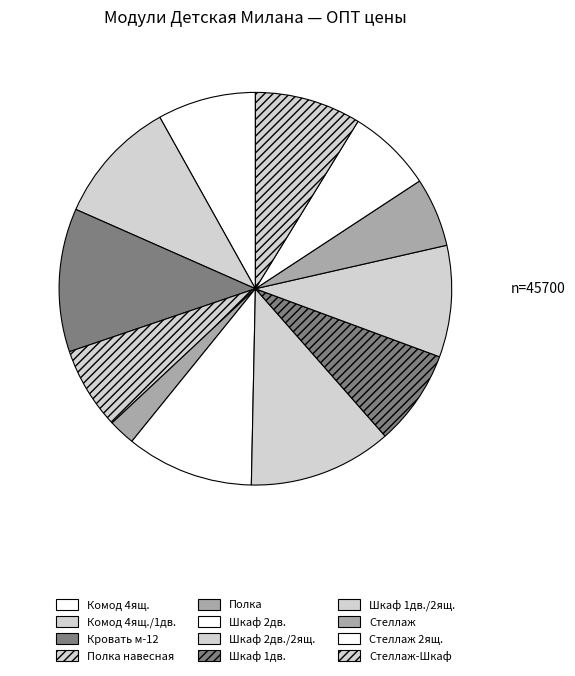

How many slices are in this pie chart?

12